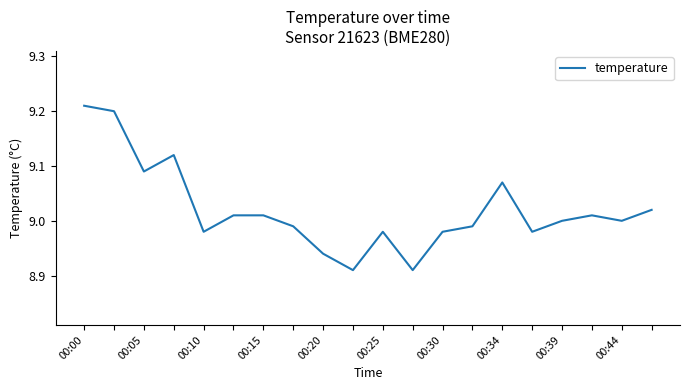

Reading left to right, extract all data points from this chart.

9.2	9.2	9.1	9.1	9.0	9.0	9.0	9.0	8.9	8.9	9.0	8.9	9.0	9.0	9.1	9.0	9.0	9.0	9.0	9.0